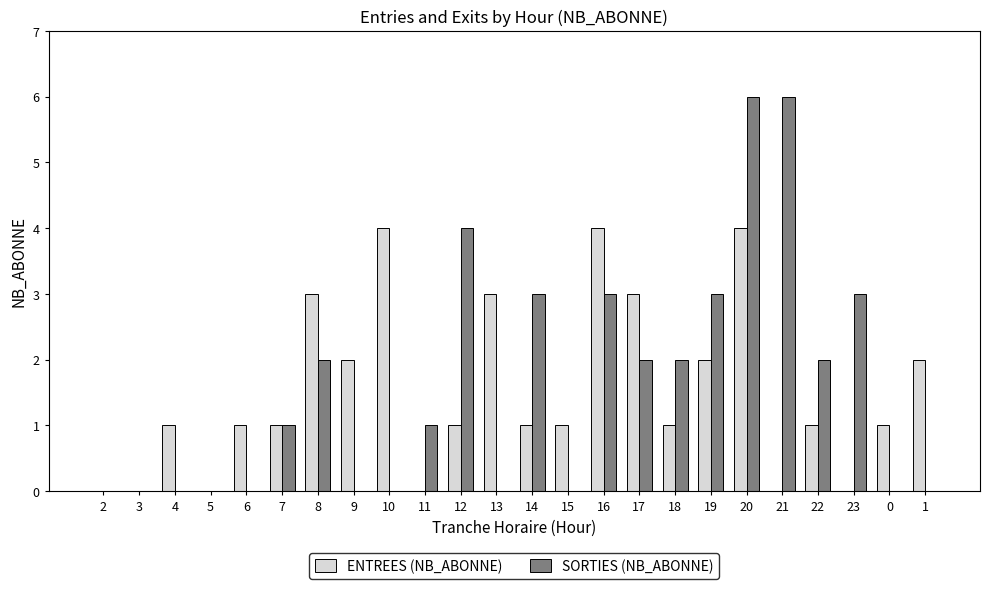

At which category is the sum across all series the highest?

20